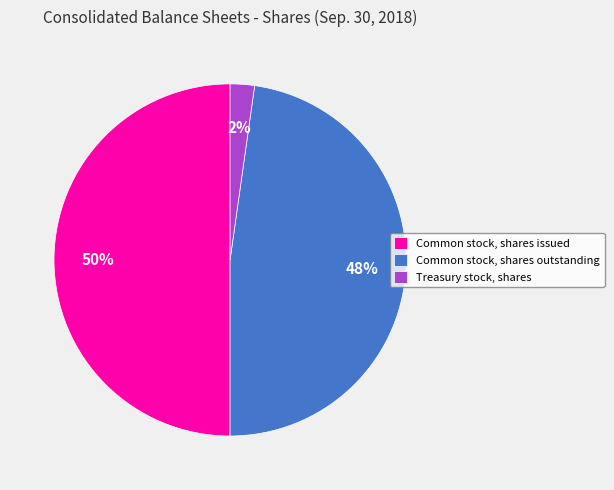

The Common stock, shares issued slice represents 43% of the pie. True or false?

False